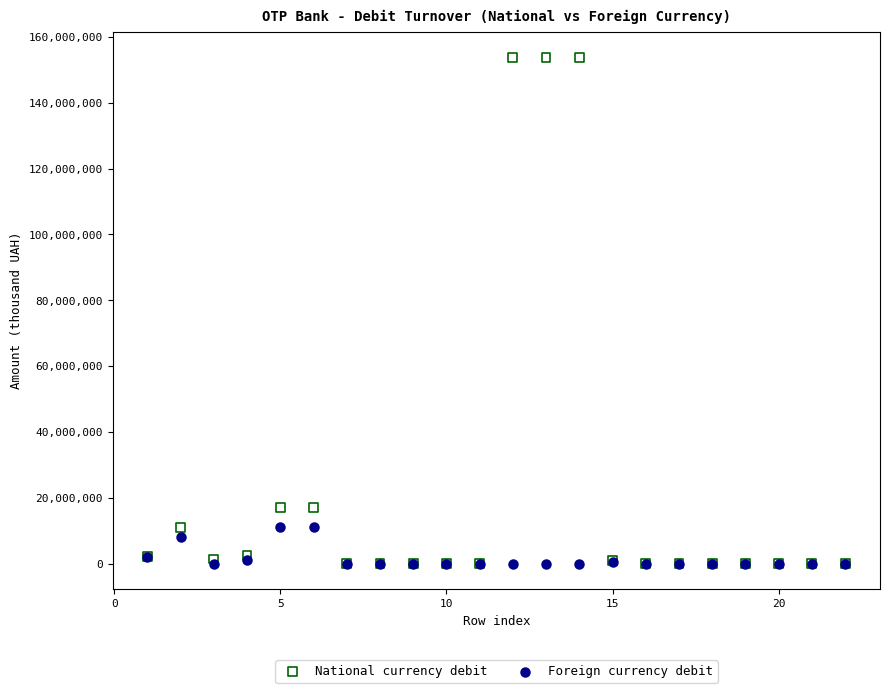

Which series reaches the maximum Y coordinate?

National currency debit